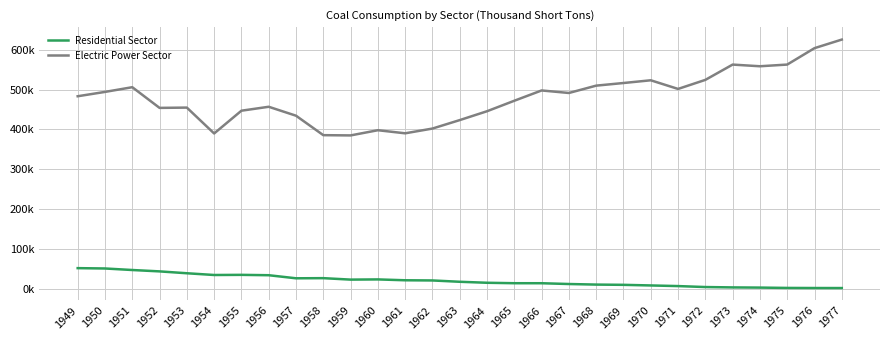

Which series changed the most between 1954 and 1958?

Residential Sector